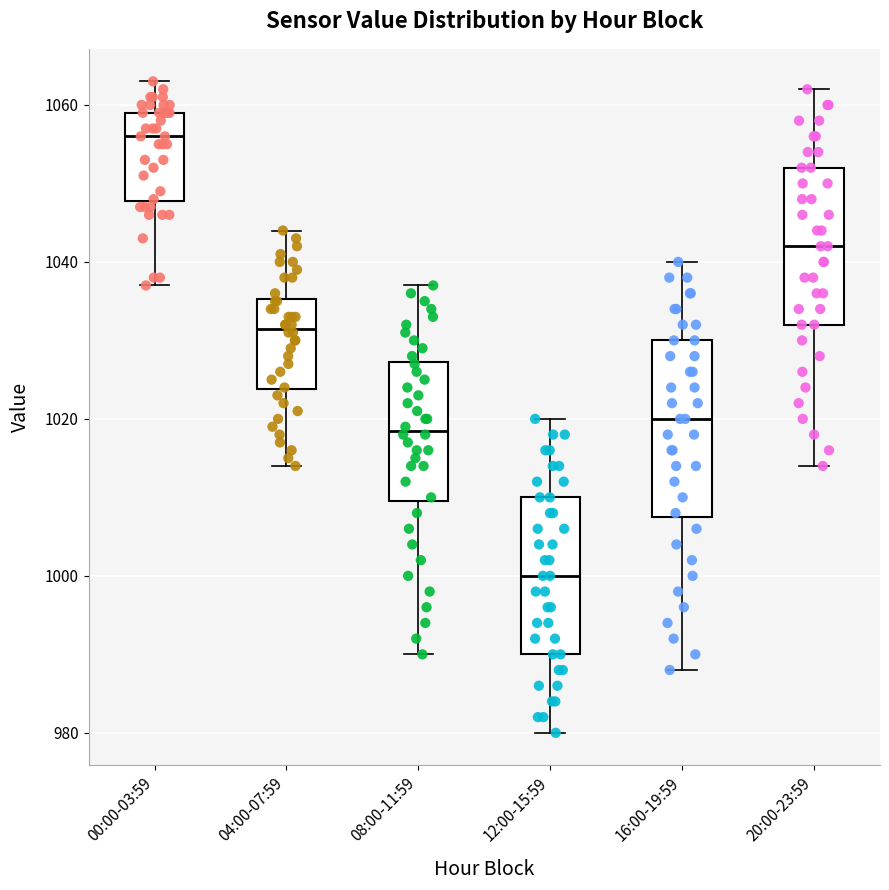

Reading left to right, transcribe this box plot: for each box, give where its median line is, the range the box spans, and where its two whiskers end, as read against the y-axis. The values are not printed on the chart, so give them approximately, as read against the axis.

00:00-03:59: median 1056, box 1048 to 1060, whiskers 1038 to 1064
04:00-07:59: median 1032, box 1024 to 1036, whiskers 1014 to 1044
08:00-11:59: median 1018, box 1010 to 1028, whiskers 990 to 1038
12:00-15:59: median 1000, box 990 to 1010, whiskers 980 to 1020
16:00-19:59: median 1020, box 1008 to 1030, whiskers 988 to 1040
20:00-23:59: median 1042, box 1032 to 1052, whiskers 1014 to 1062